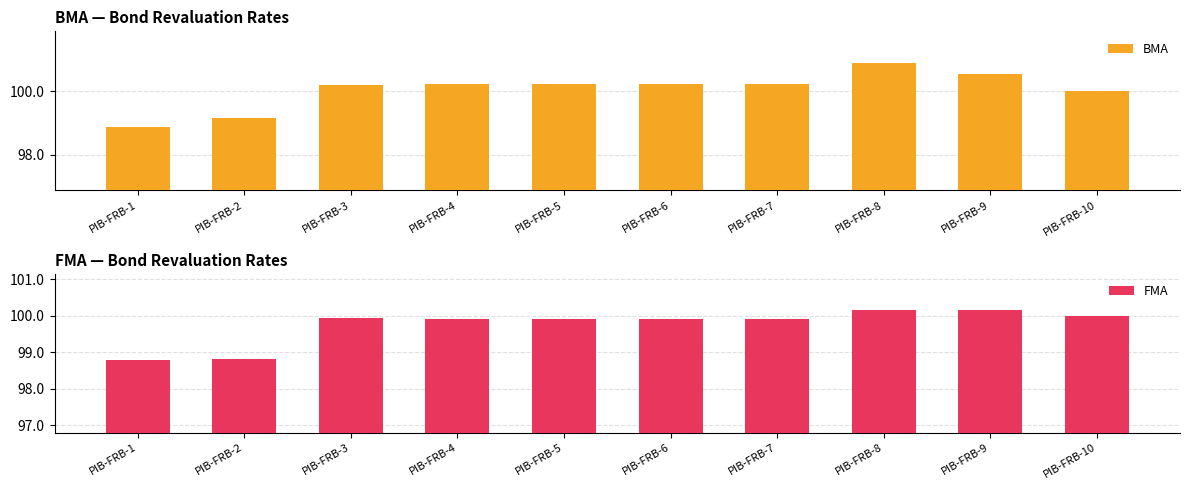

Rank the series at PIB-FRB-5 from lowest to highest value.

FMA, BMA